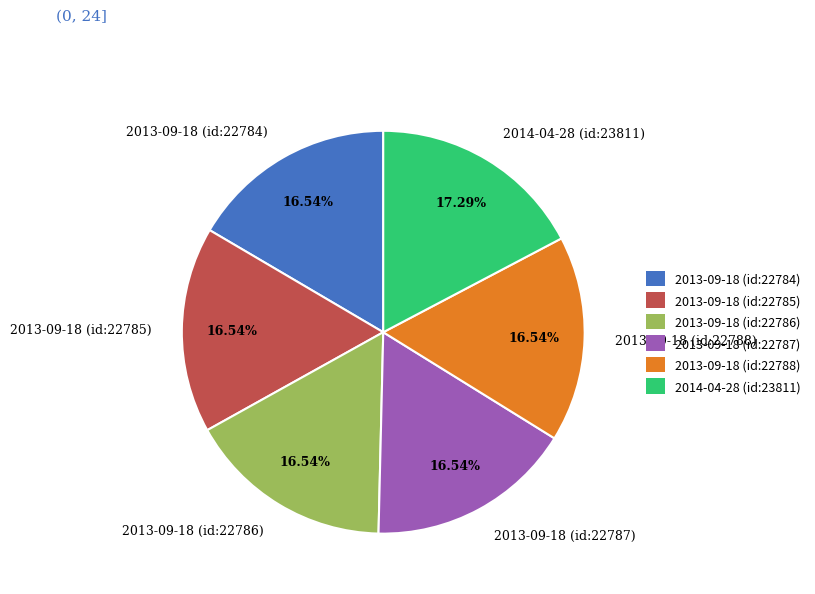

Approximately how many times larger is the value at 2013-09-18 (id:22785) compared to 2013-09-18 (id:22784)?

1.0